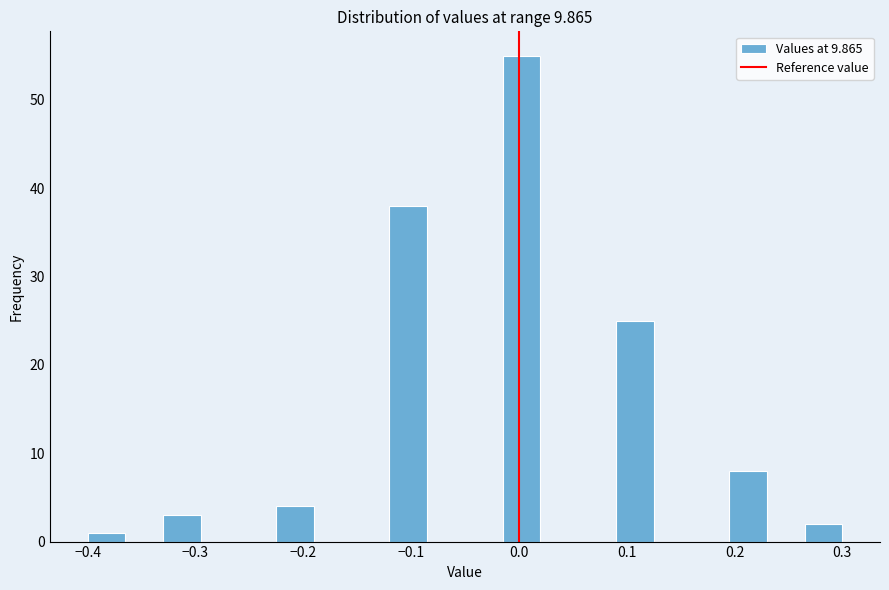

Around what value on the x-axis is the tallest bar? Give the approximate position of its centre, as read against the axis.

0.00